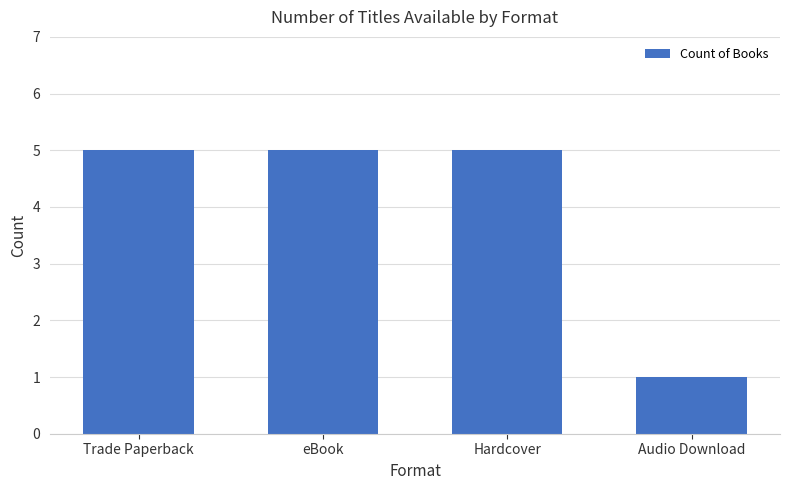

What is the difference between the second highest and minimum values?

4